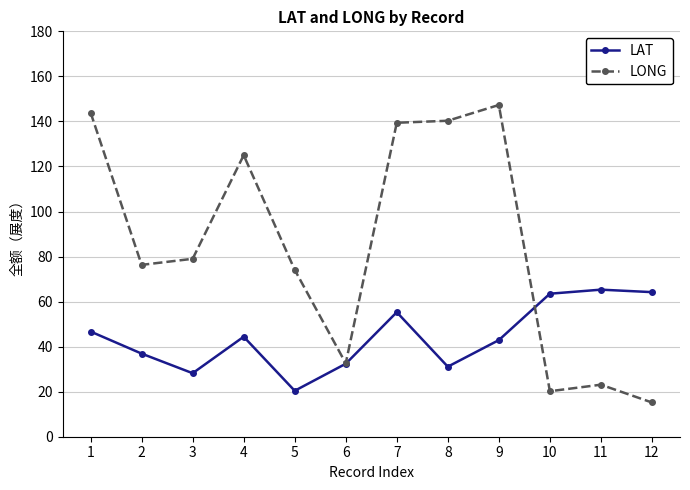

List the series in order of their peak value, highest first.

LONG, LAT